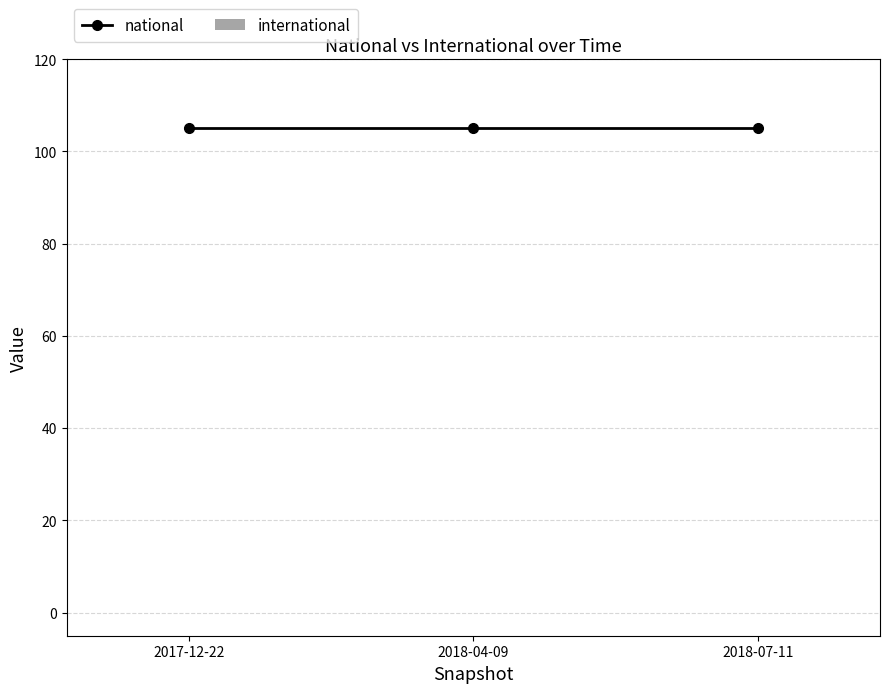

Which series has the widest spread of values?

national